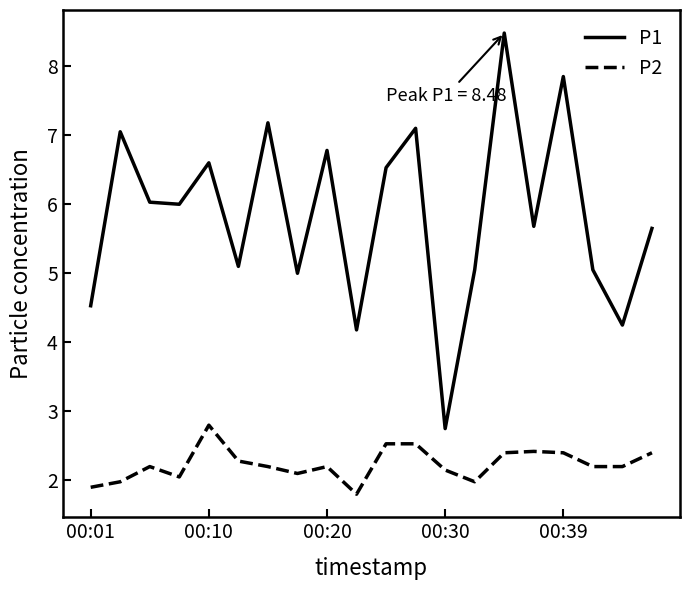

Which series has the widest spread of values?

P1